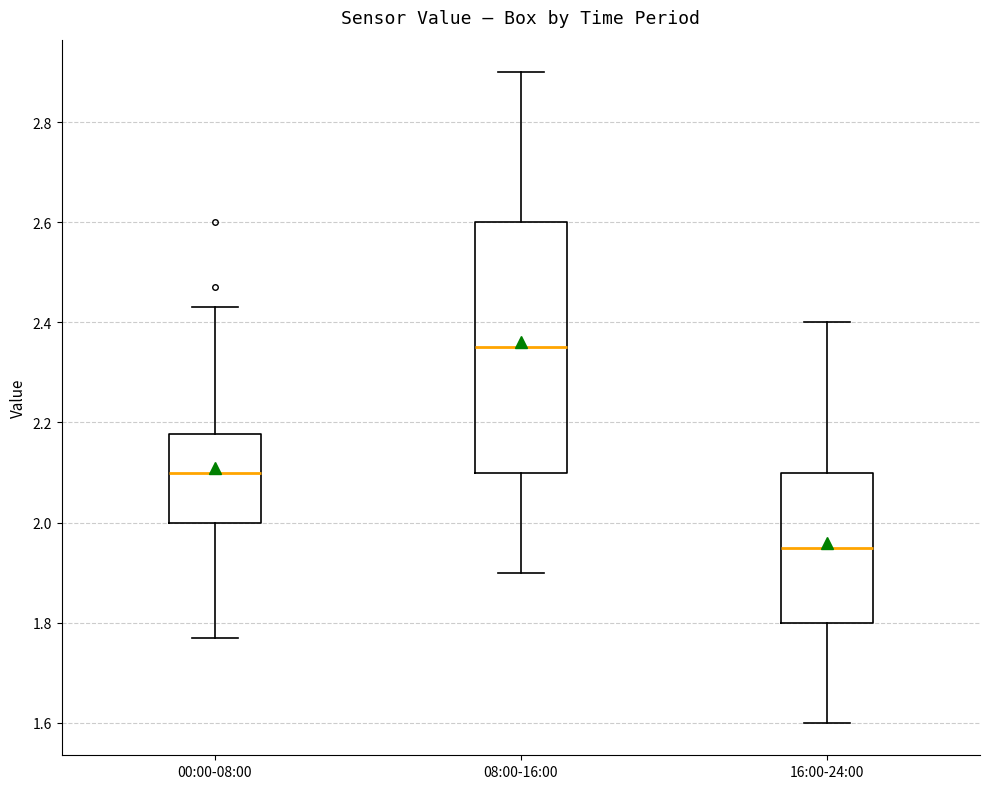

Comparing the boxes themselves (not the whiskers), which one is the tallest?

08:00-16:00